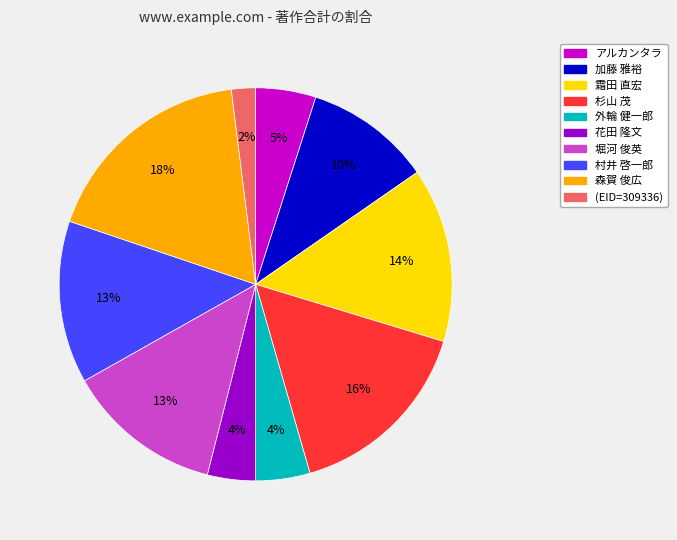

How many slices are in this pie chart?

10